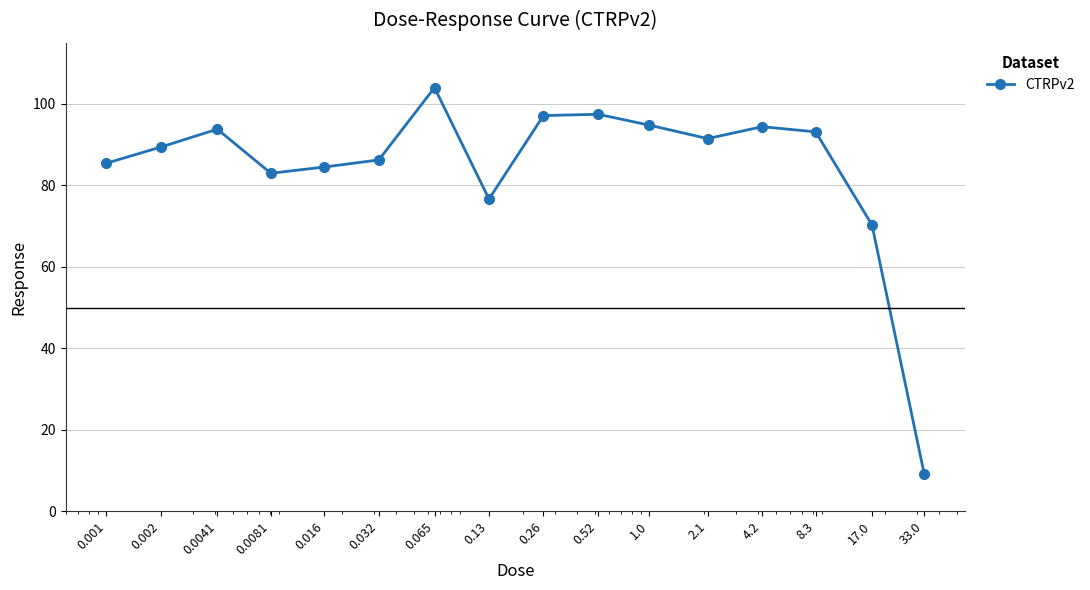

How many points are lower than both their immediate neighbors (excluding endpoints)?

3